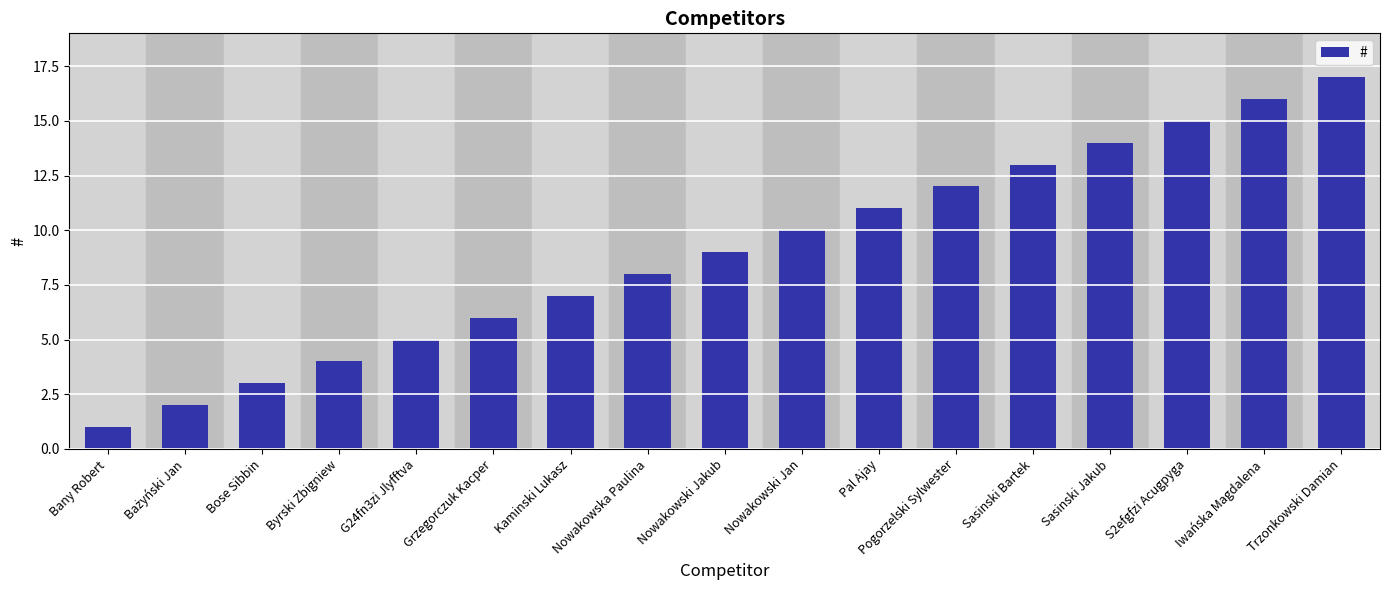

What value does the data have at Kaminski Lukasz?

7